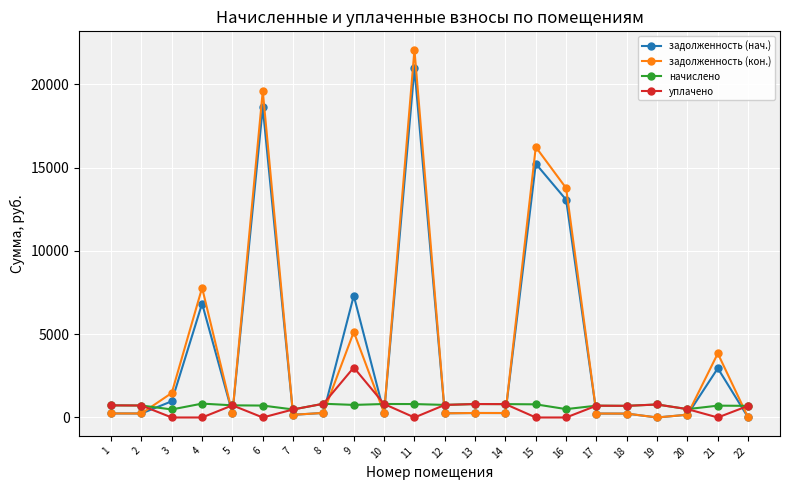

Which series has the widest spread of values?

задолженность (кон.)